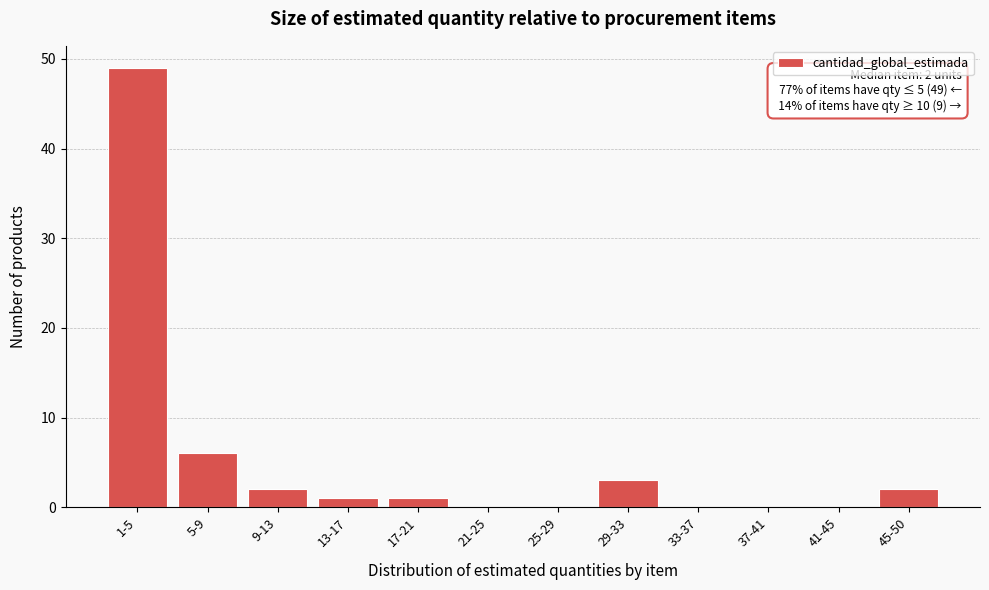

Reading left to right, extract all data points from this chart.

1-5=49	5-9=6	9-13=2	13-17=1	17-21=1	21-25=0	25-29=0	29-33=3	33-37=0	37-41=0	41-45=0	45-50=2